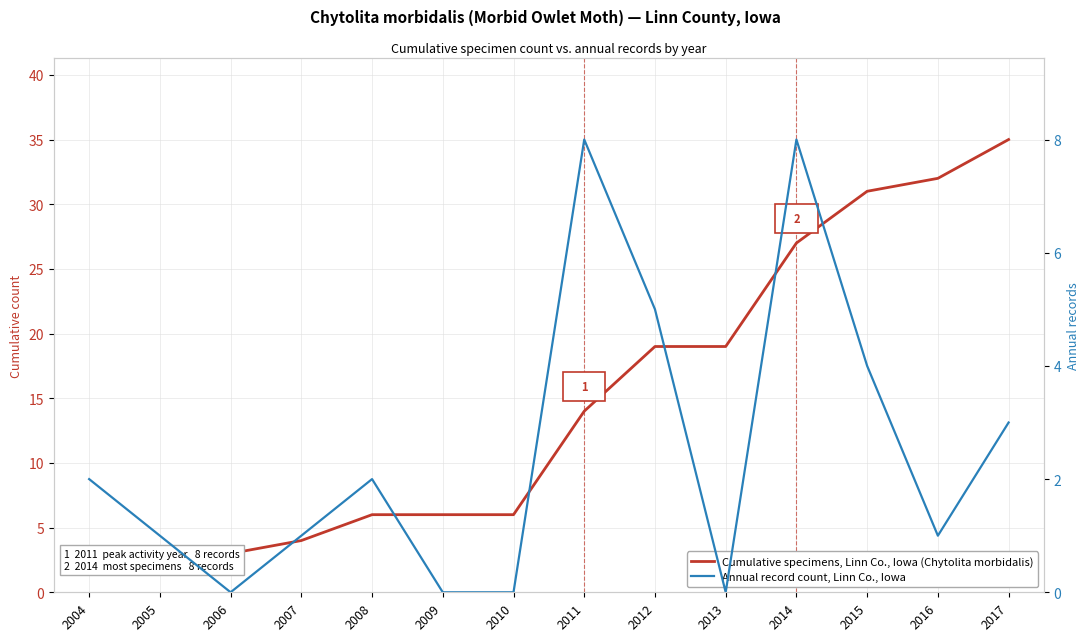

True or false: Cumulative specimens, Linn Co., Iowa (Chytolita morbidalis) and Annual record count, Linn Co., Iowa cross at least once.

False